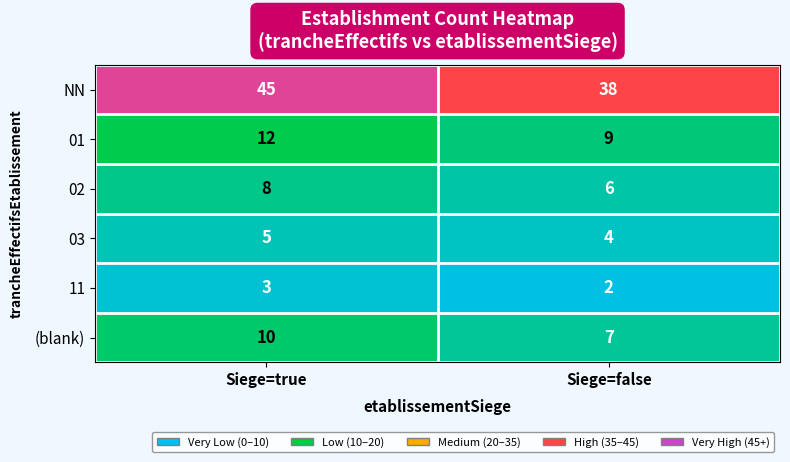

Which series has the largest total across all categories?

NN